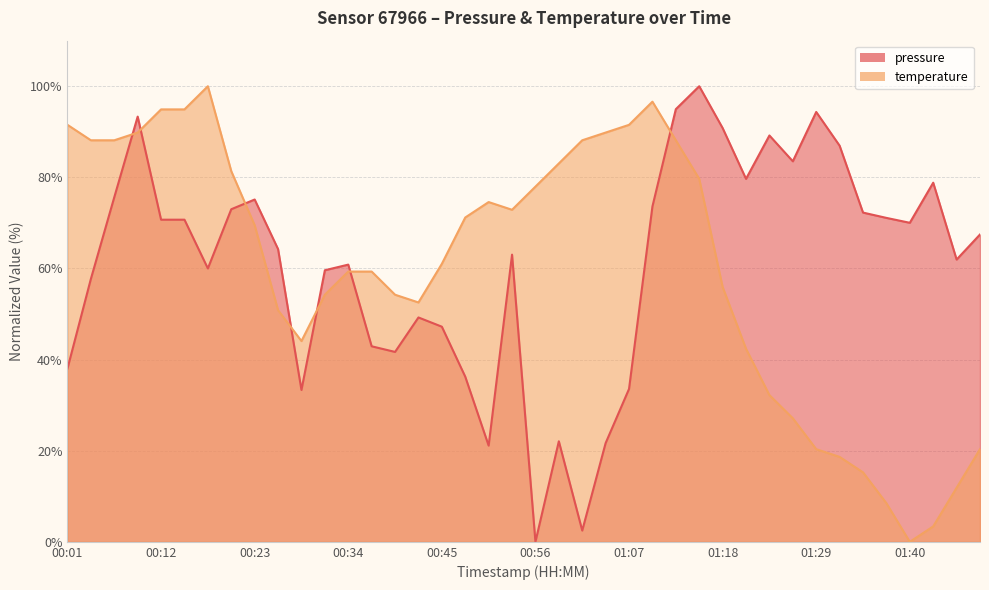

In temperature, how many points are higher than both neighbors (excluding endpoints)?

3